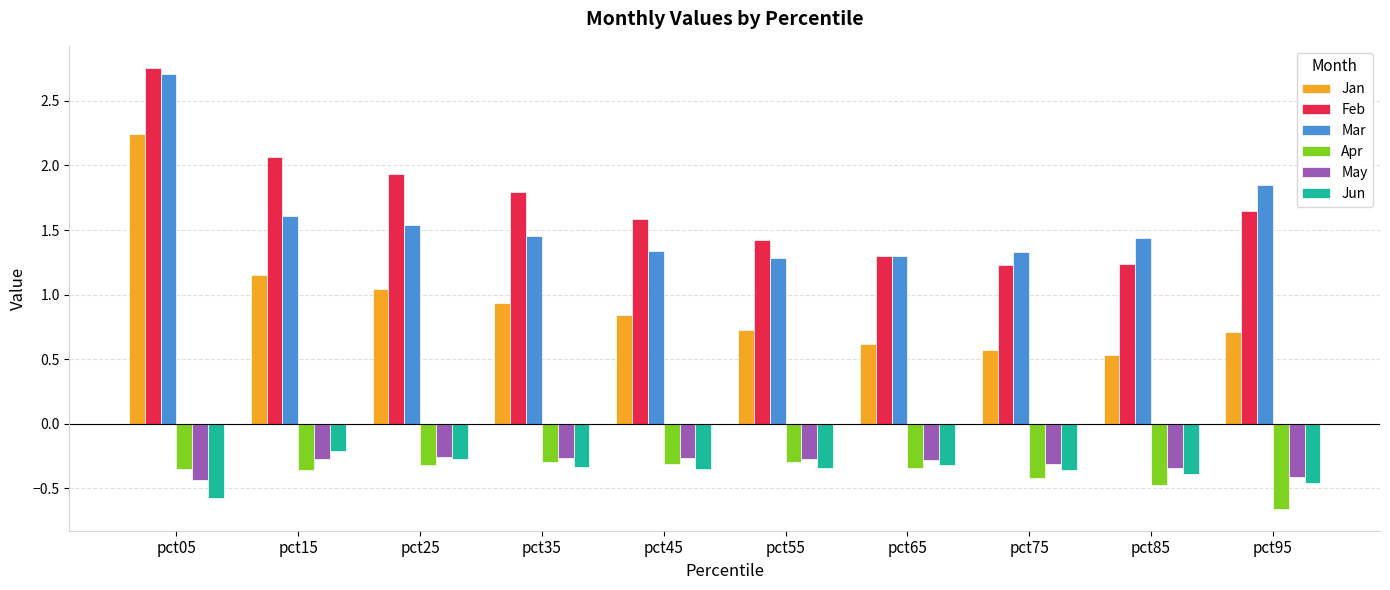

What is the total value across all series at pct15?

4.0